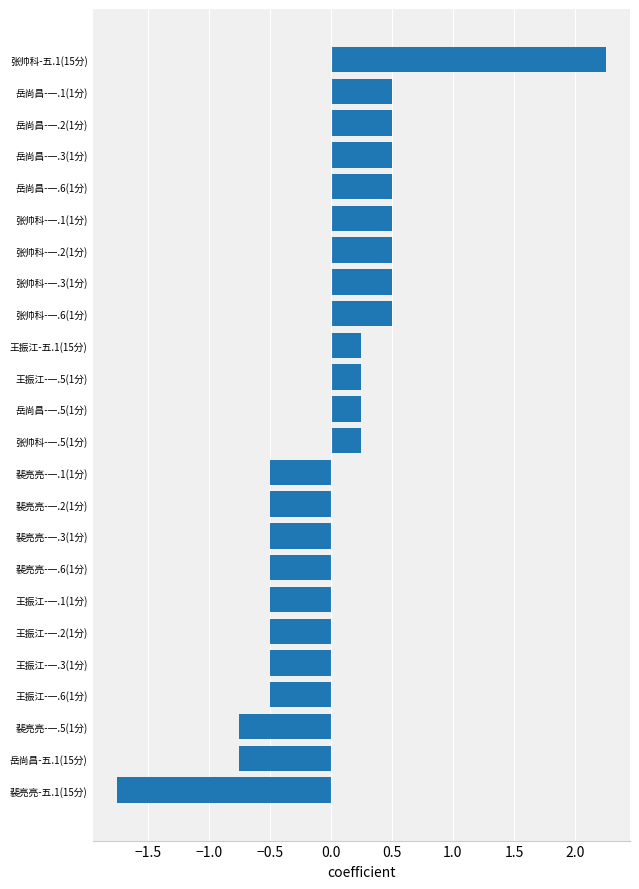

Count the number of categories in the chart.

24